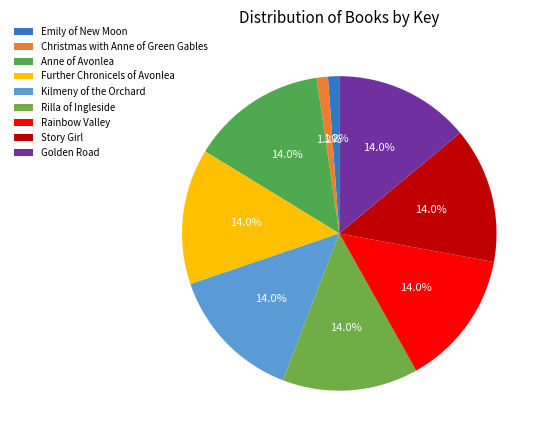

To the nearest percent, what percentage of the pie is Further Chronicels of Avonlea?

14%